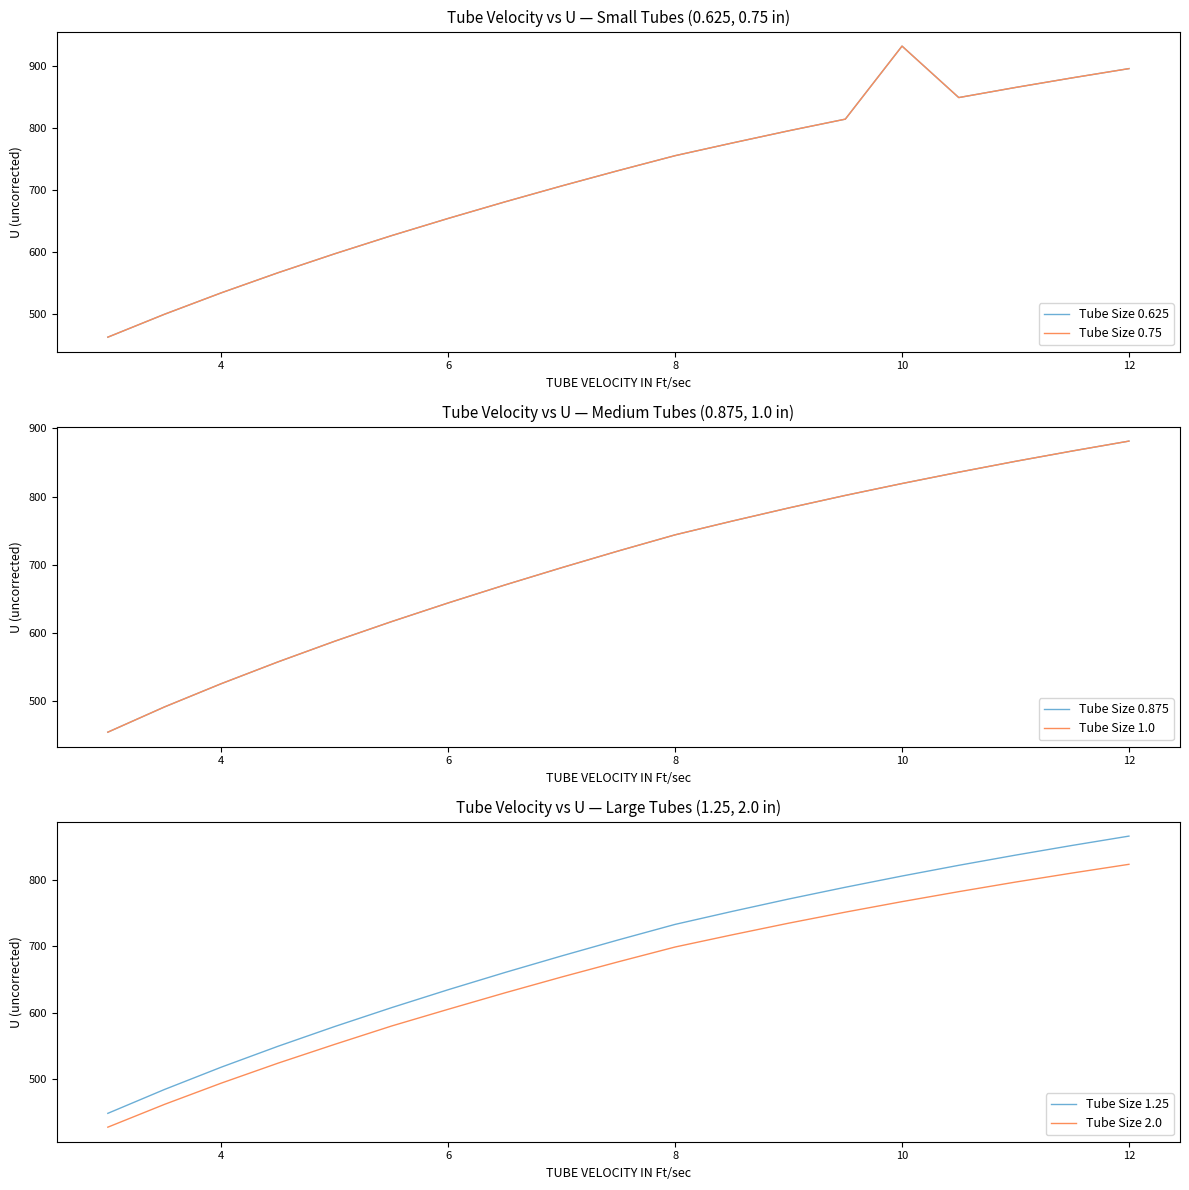

What is the approximate value of Tube Size 2.0 at 6?

605.0